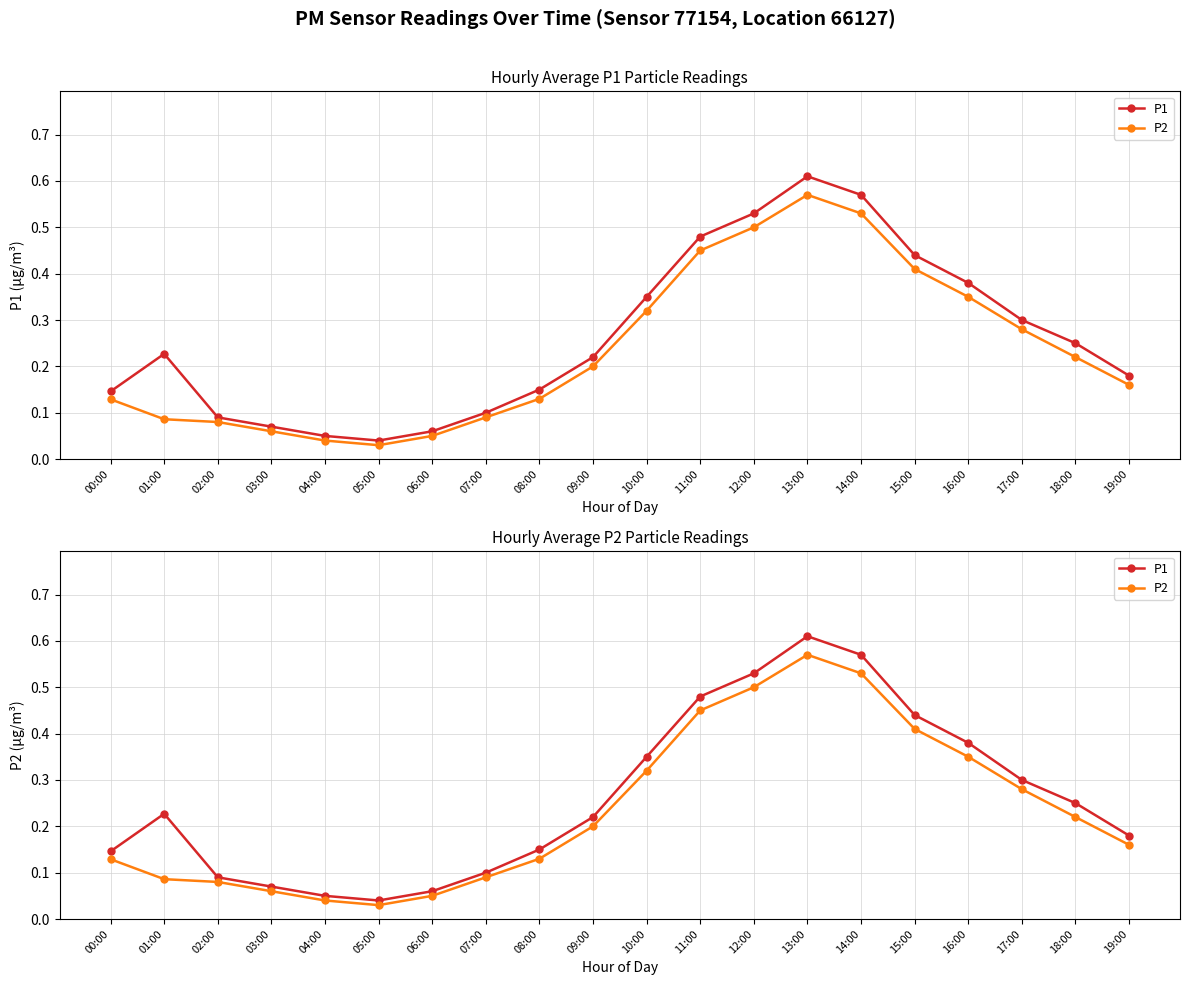

True or false: P1 and P2 intersect in this chart.

False